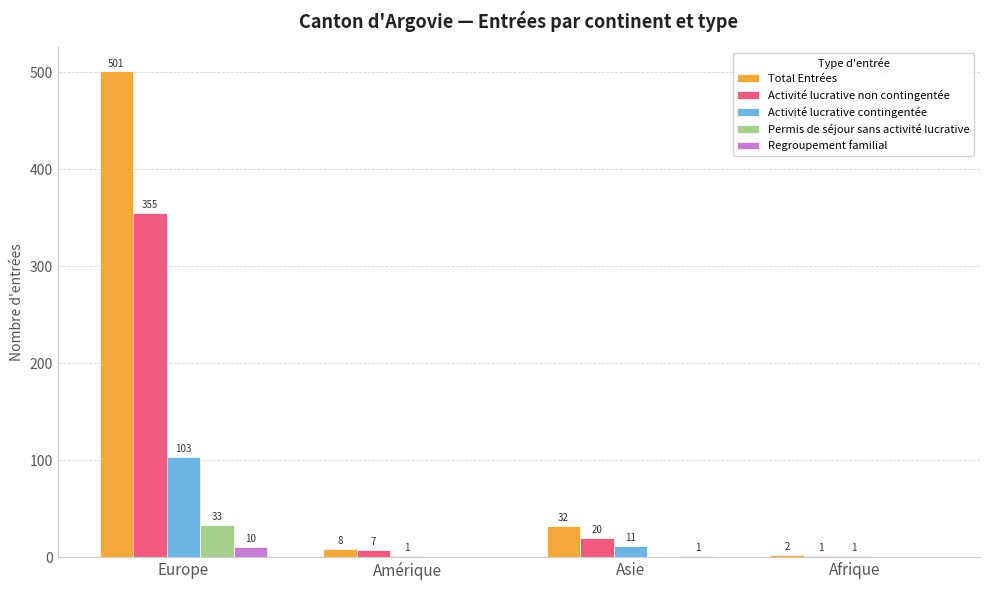

Count the number of categories in the chart.

4